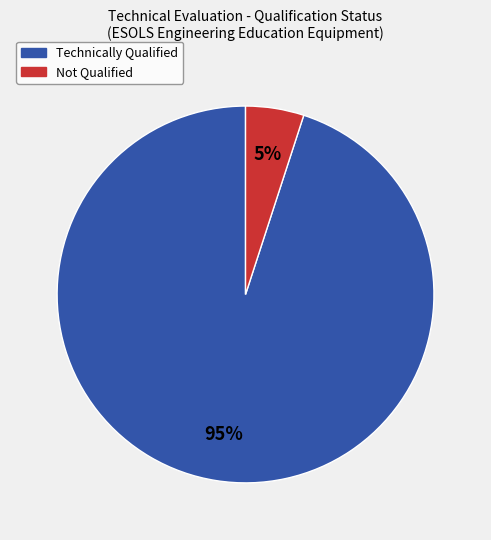

Is there any slice that represents more than half of the pie?

Yes